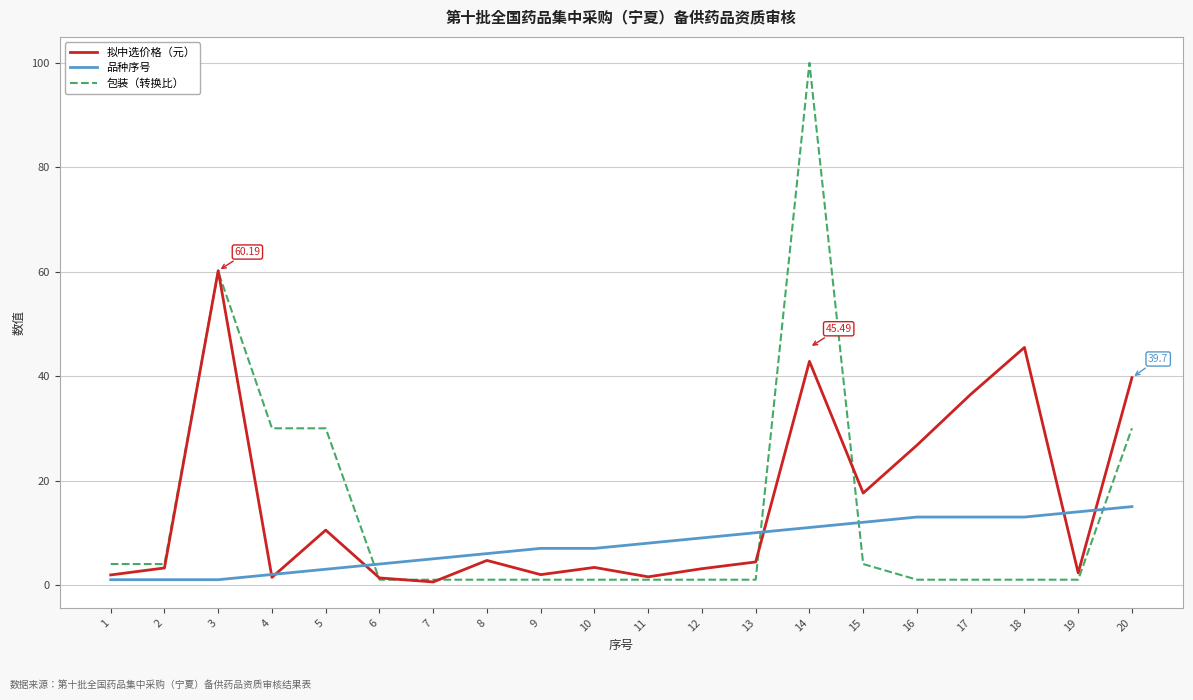

Which series changed the most between 1 and 4?

包装（转换比）